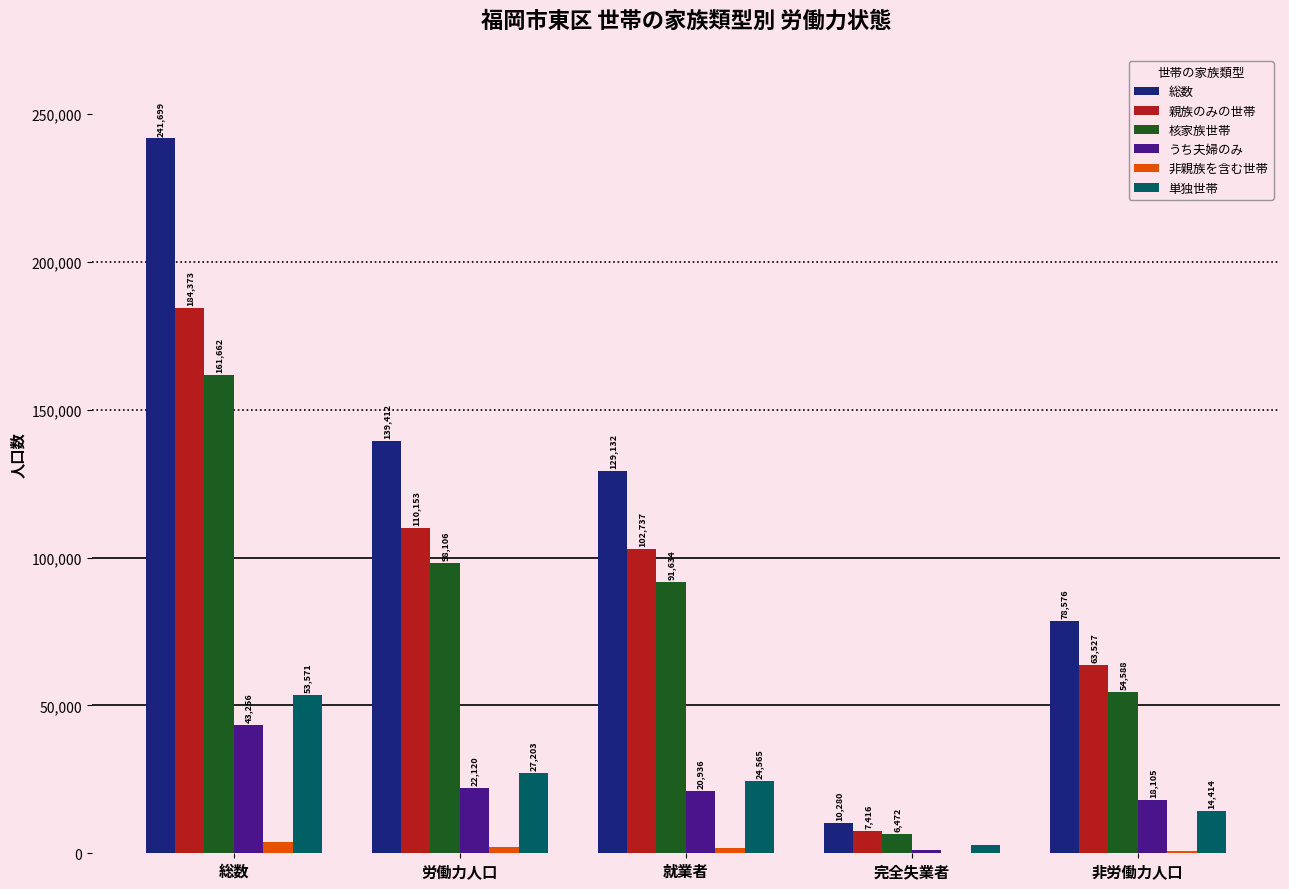

Which series has the largest total across all categories?

総数